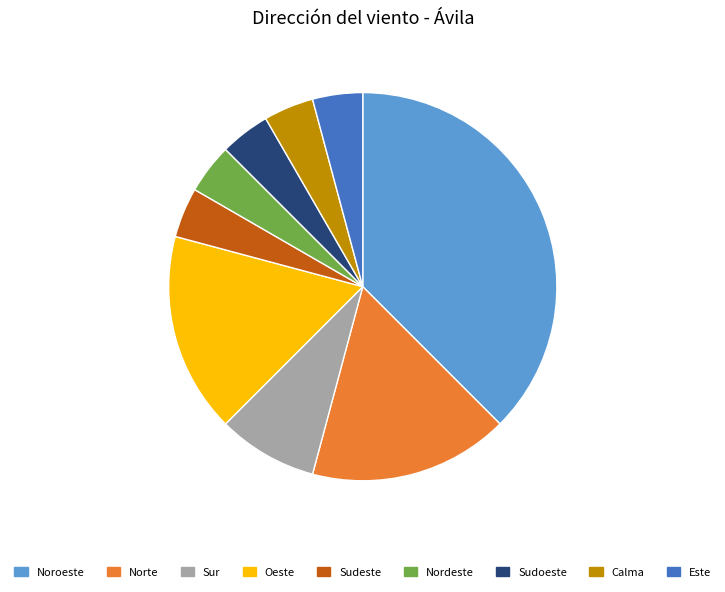

Which category has the biggest portion of the pie?

Noroeste